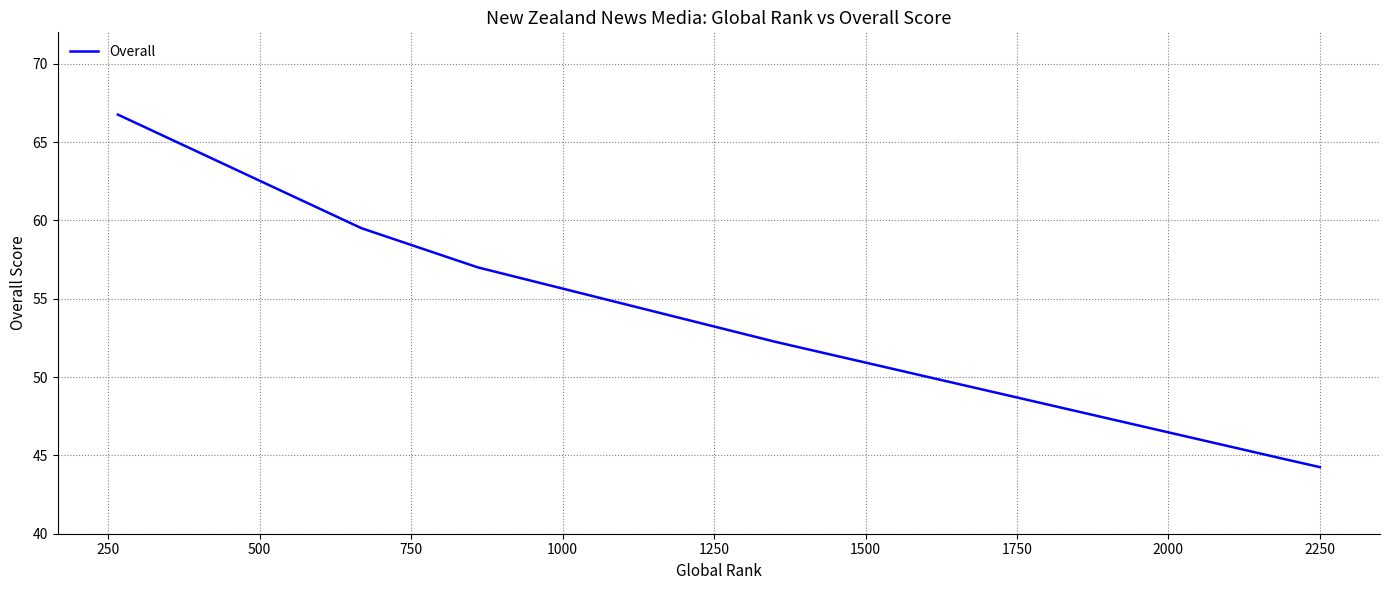

How many data points are less than 57?

3